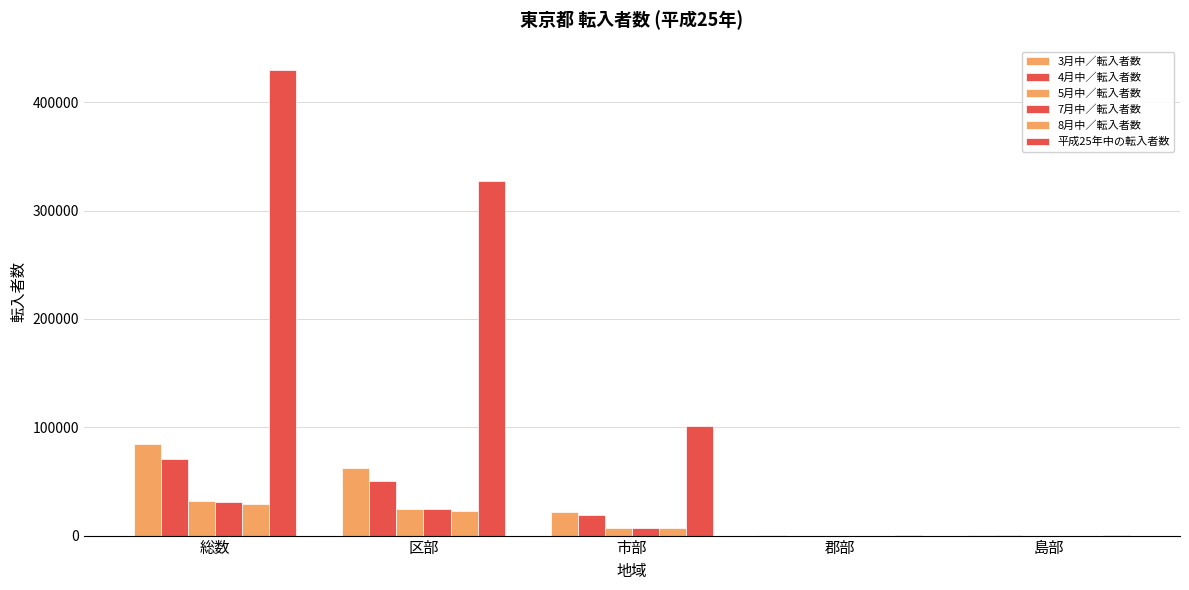

Read the 平成25年中の転入者数 value at 区部, to the nearest 100.

327000